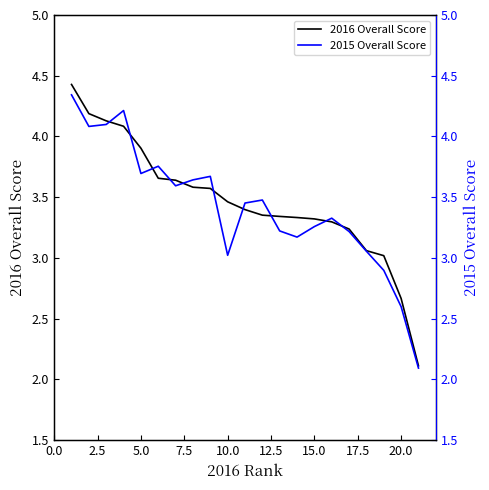

What is the value of the 2015 Overall Score point at the 21st from the left?

2.1